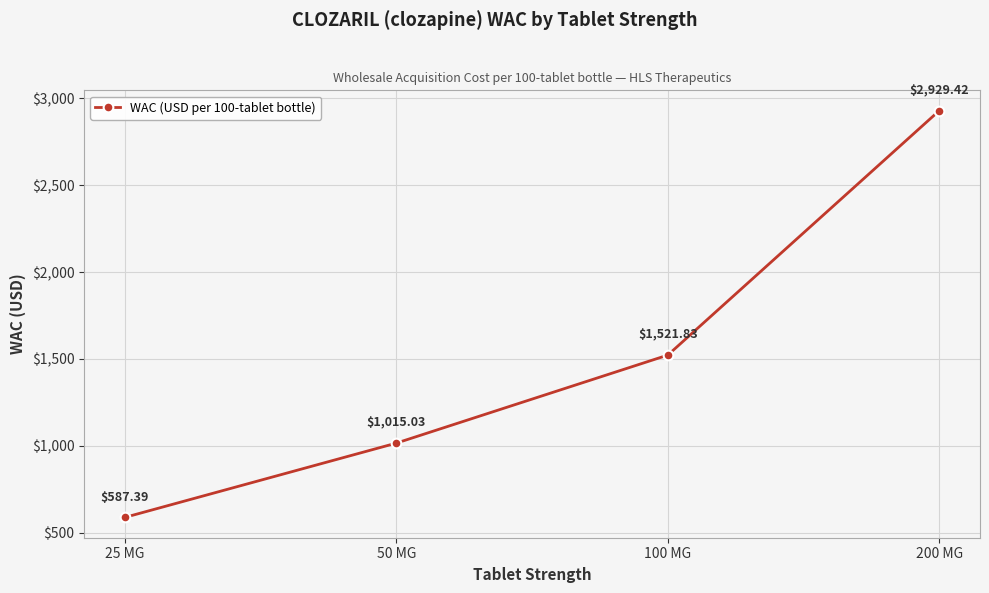

What is the label of the 1st point from the right?

200 MG